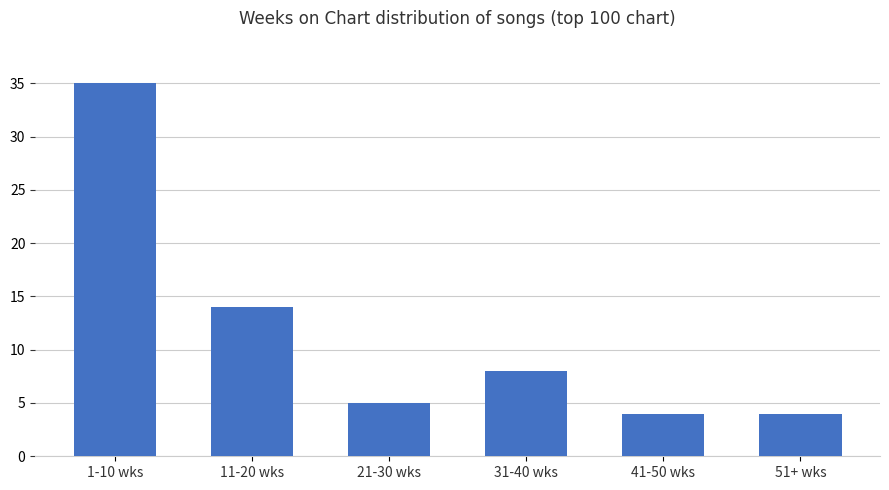

At which label is the value closest to 19?

11-20 wks